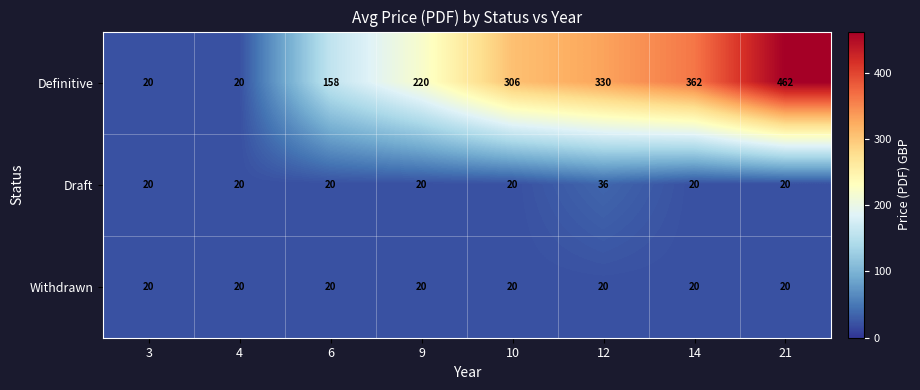

Which series has the largest range (max minus min)?

Definitive